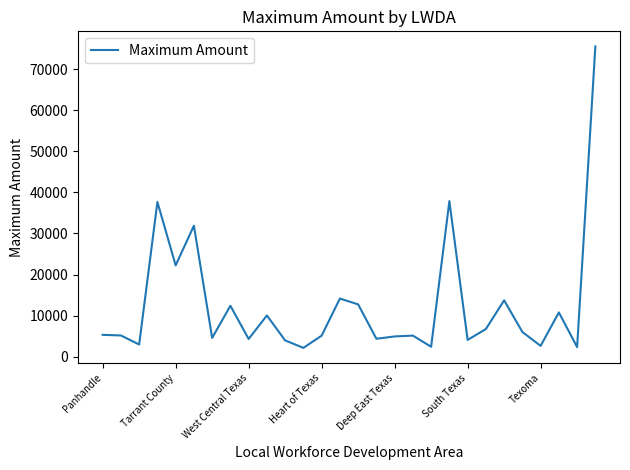

How many interior local valleys (lower than both neighbors) does the data have?

10